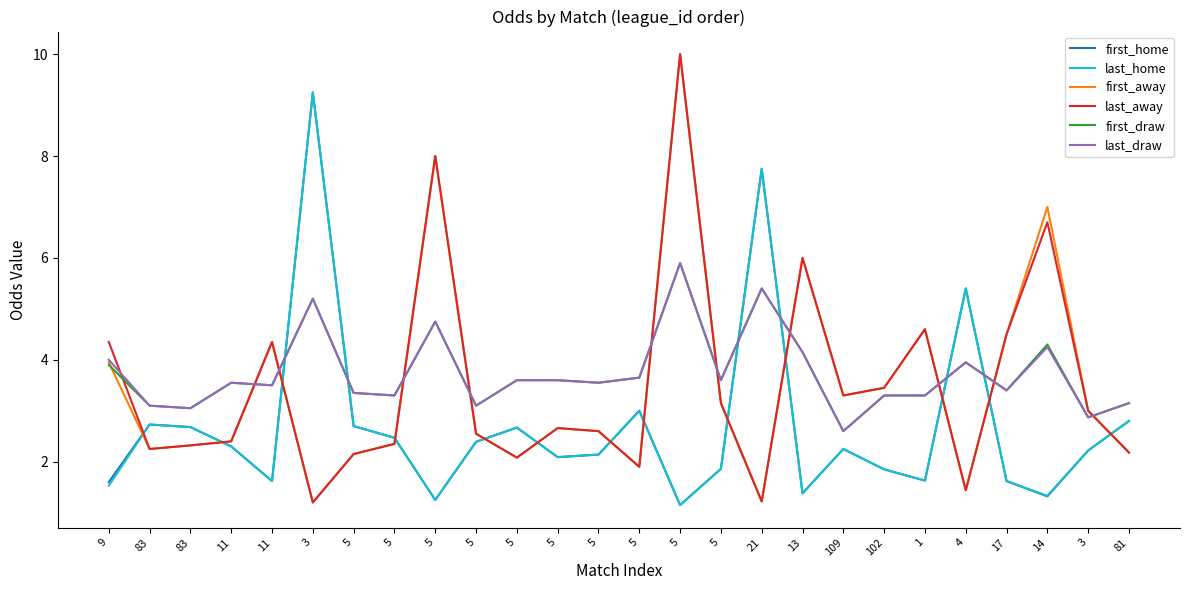

What is the maximum value shown in the chart?

10.0